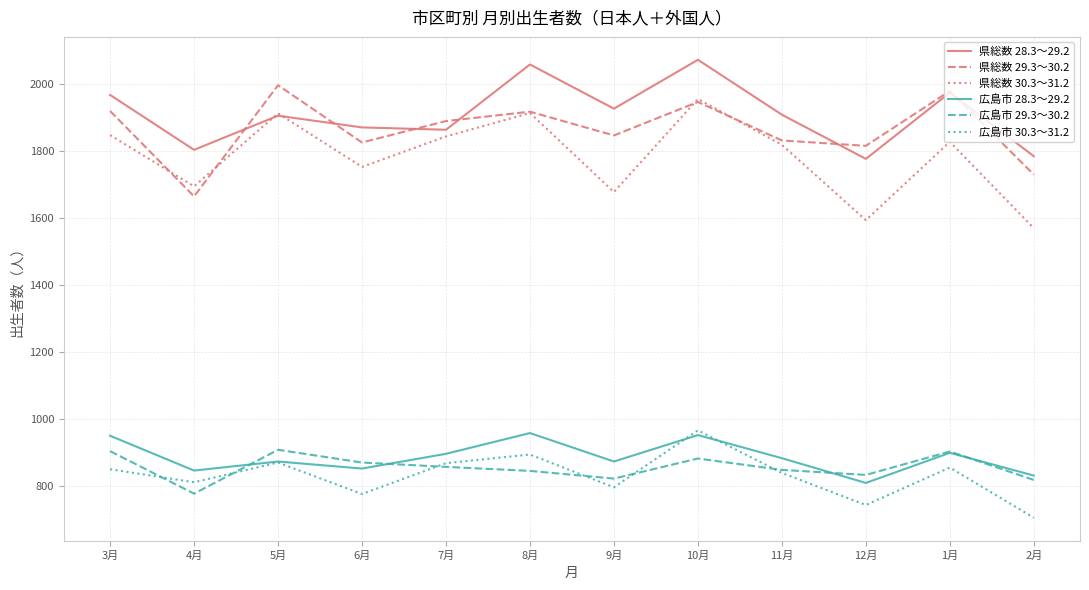

Where is the first local maximum for 広島市 29.3～30.2?

5月